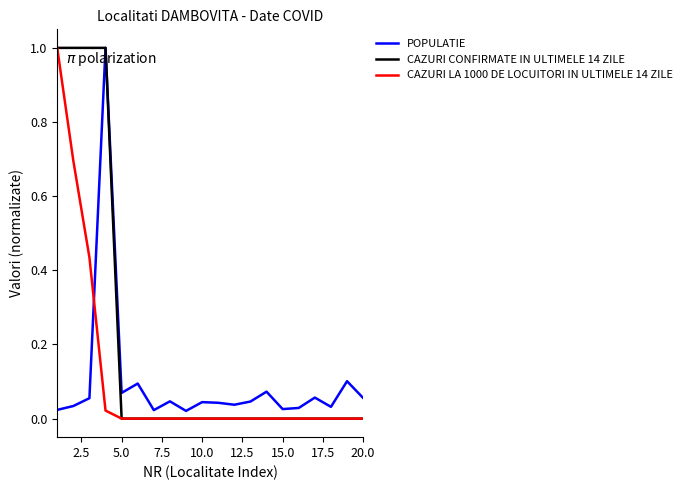

What is the maximum value shown in the chart?

1.0